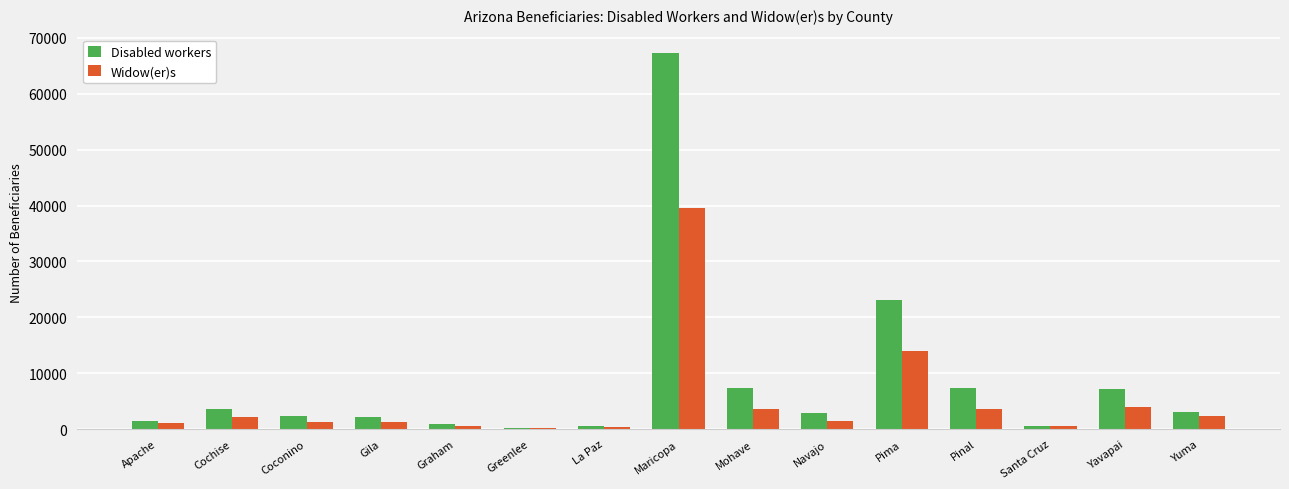

How many data points does each series have?

15